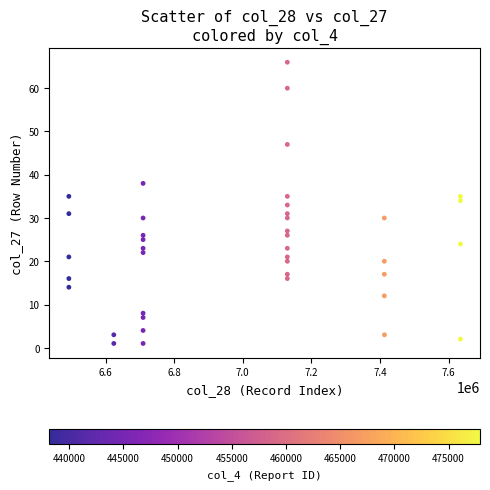

What is the range of X values (max minus min)?

1141460